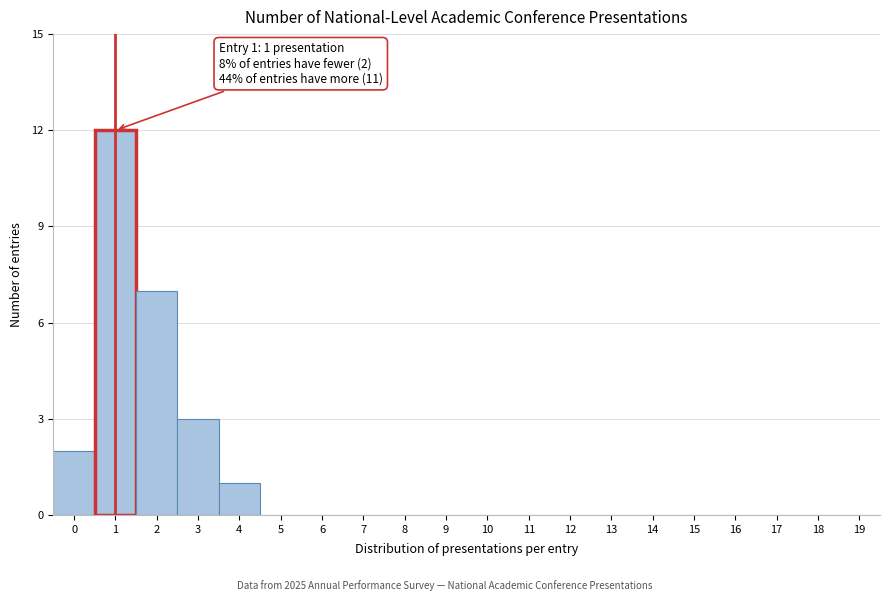

Reading right to left, list all the values displayed in this chart.

19=0	18=0	17=0	16=0	15=0	14=0	13=0	12=0	11=0	10=0	9=0	8=0	7=0	6=0	5=0	4=1	3=3	2=7	1=12	0=2